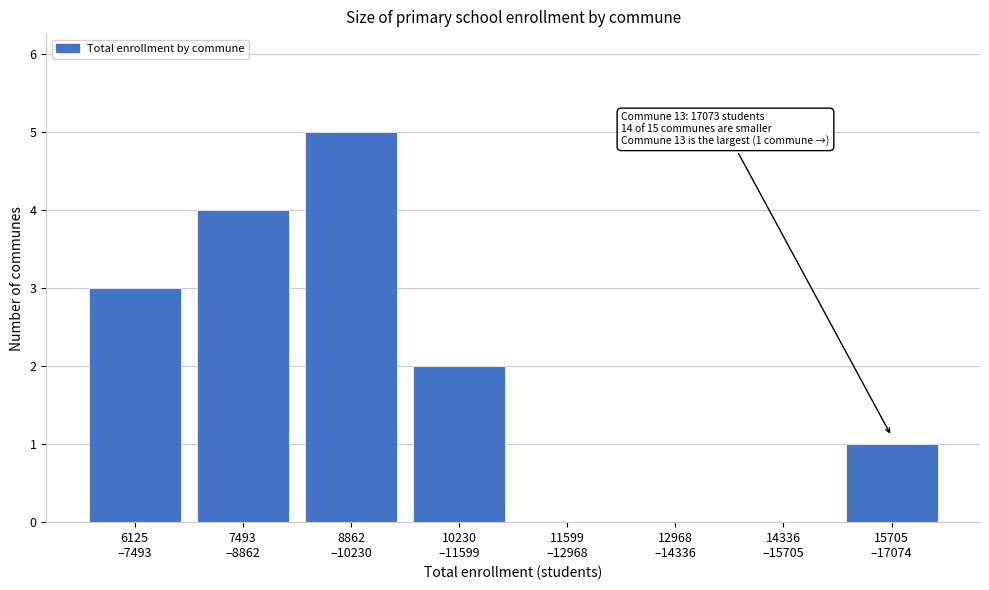

What is the sum of all values?

15